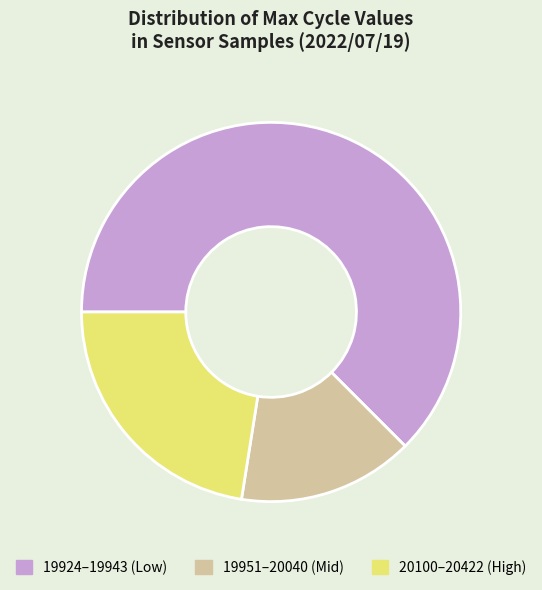

Do 19924–19943 (Low) and 19951–20040 (Mid) together represent more than half of the pie?

Yes